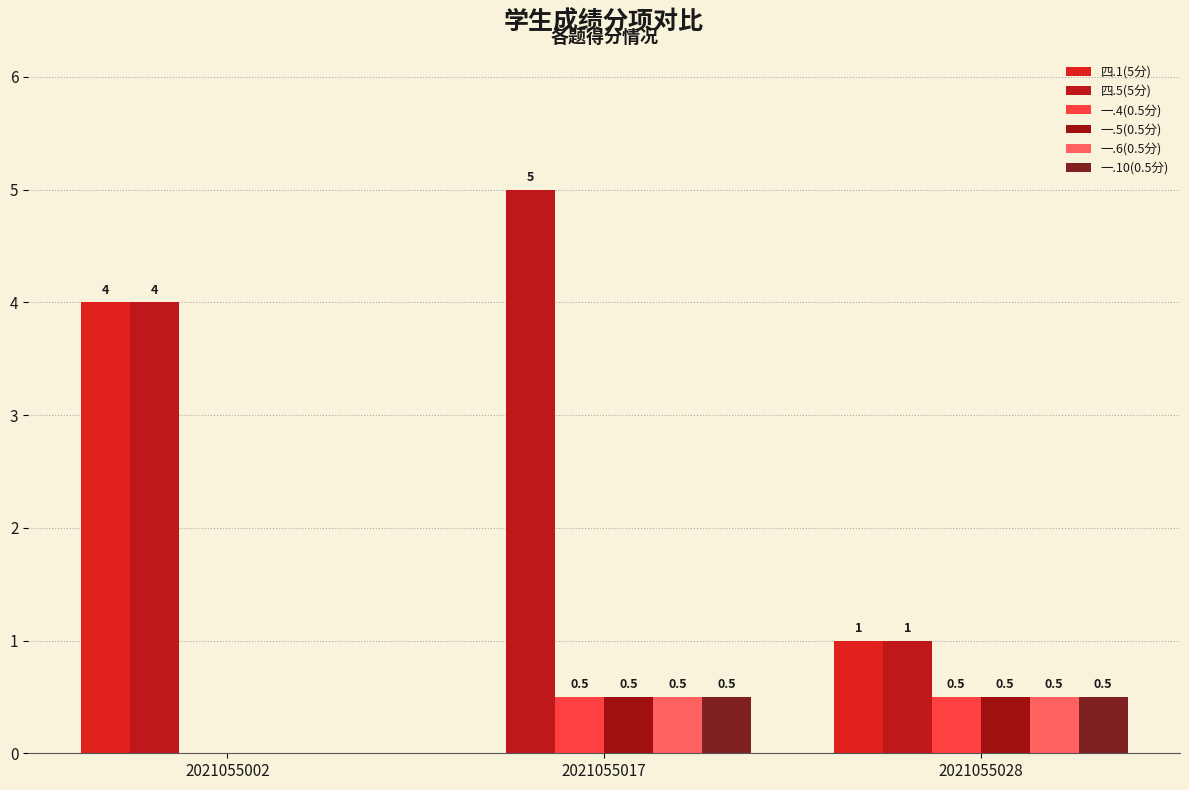

Reading right to left, what are all the values shown in this chart?

四.1(5分): 2021055028=1.0	2021055017=0.0	2021055002=4.0
四.5(5分): 2021055028=1.0	2021055017=5.0	2021055002=4.0
一.4(0.5分): 2021055028=0.5	2021055017=0.5	2021055002=0.0
一.5(0.5分): 2021055028=0.5	2021055017=0.5	2021055002=0.0
一.6(0.5分): 2021055028=0.5	2021055017=0.5	2021055002=0.0
一.10(0.5分): 2021055028=0.5	2021055017=0.5	2021055002=0.0